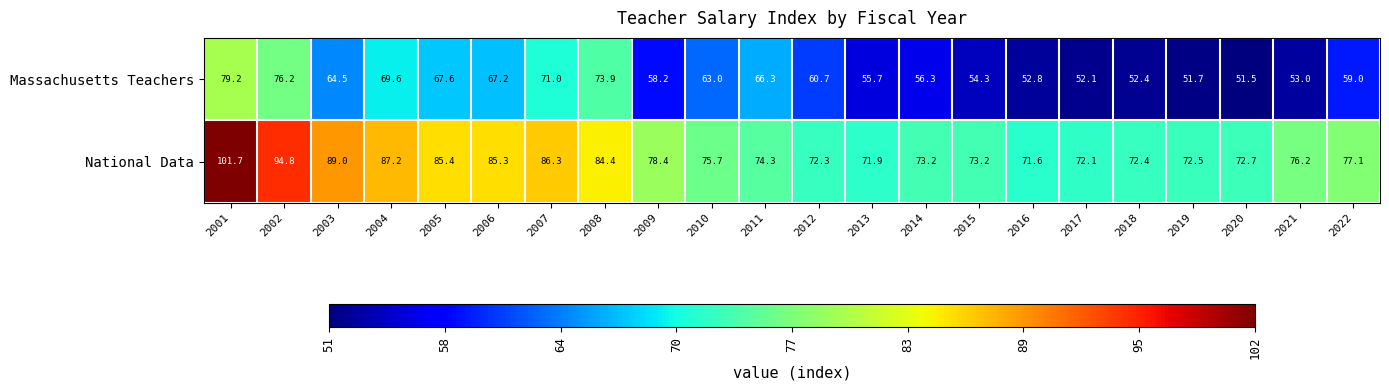

List the series in order of their overall mean, highest first.

National Data, Massachusetts Teachers